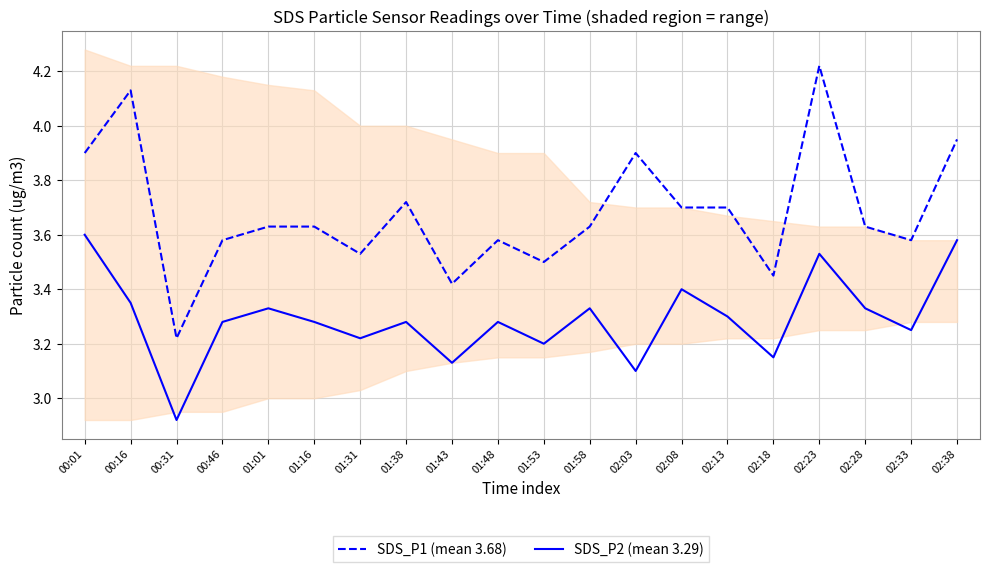

What position from the left is 01:16?

6